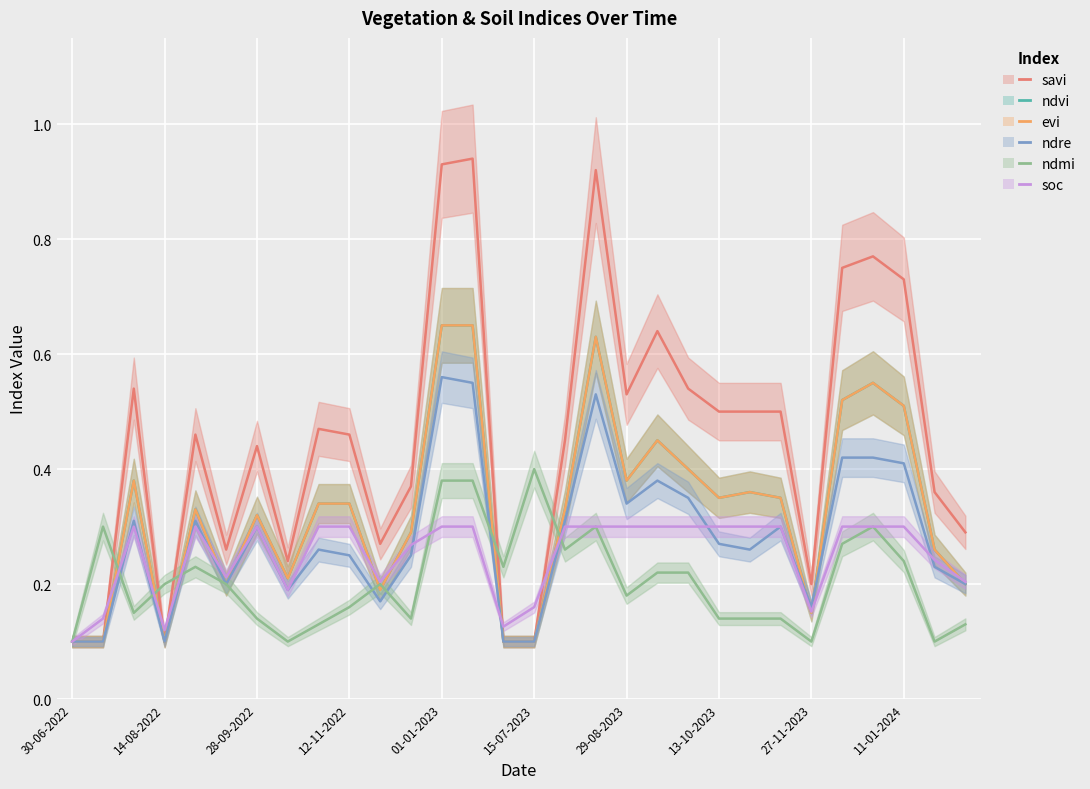

Reading right to left, list all the values displayed in this chart.

savi: 0.3	0.4	0.7	0.8	0.8	0.2	0.5	0.5	0.5	0.5	0.6	0.5	0.9	0.5	0.1	0.1	0.9	0.9	0.4	0.3	0.5	0.5	0.2	0.4	0.3	0.5	0.1	0.5	0.1	0.1
ndvi: 0.2	0.3	0.5	0.6	0.5	0.1	0.3	0.4	0.3	0.4	0.5	0.4	0.6	0.3	0.1	0.1	0.7	0.7	0.3	0.2	0.3	0.3	0.2	0.3	0.2	0.3	0.1	0.4	0.1	0.1
evi: 0.2	0.3	0.5	0.6	0.5	0.1	0.3	0.4	0.3	0.4	0.5	0.4	0.6	0.3	0.1	0.1	0.7	0.7	0.3	0.2	0.3	0.3	0.2	0.3	0.2	0.3	0.1	0.4	0.1	0.1
ndre: 0.2	0.2	0.4	0.4	0.4	0.2	0.3	0.3	0.3	0.3	0.4	0.3	0.5	0.3	0.1	0.1	0.6	0.6	0.2	0.2	0.2	0.3	0.2	0.3	0.2	0.3	0.1	0.3	0.1	0.1
ndmi: 0.1	0.1	0.2	0.3	0.3	0.1	0.1	0.1	0.1	0.2	0.2	0.2	0.3	0.3	0.4	0.2	0.4	0.4	0.1	0.2	0.2	0.1	0.1	0.1	0.2	0.2	0.2	0.1	0.3	0.1
soc: 0.2	0.2	0.3	0.3	0.3	0.2	0.3	0.3	0.3	0.3	0.3	0.3	0.3	0.3	0.2	0.1	0.3	0.3	0.3	0.2	0.3	0.3	0.2	0.3	0.2	0.3	0.1	0.3	0.1	0.1